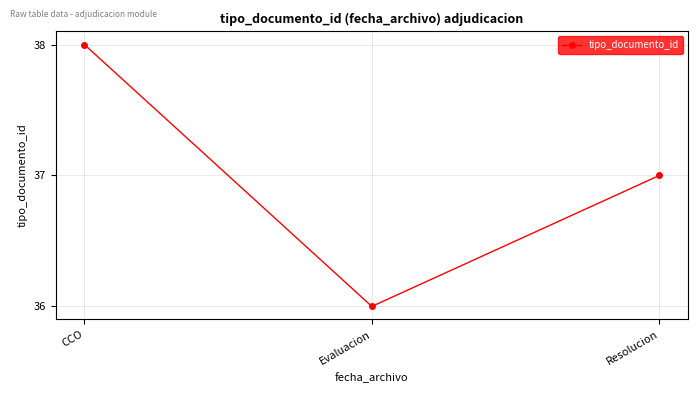

Rank the categories by value from lowest to highest.

Evaluacion, Resolucion, CCO